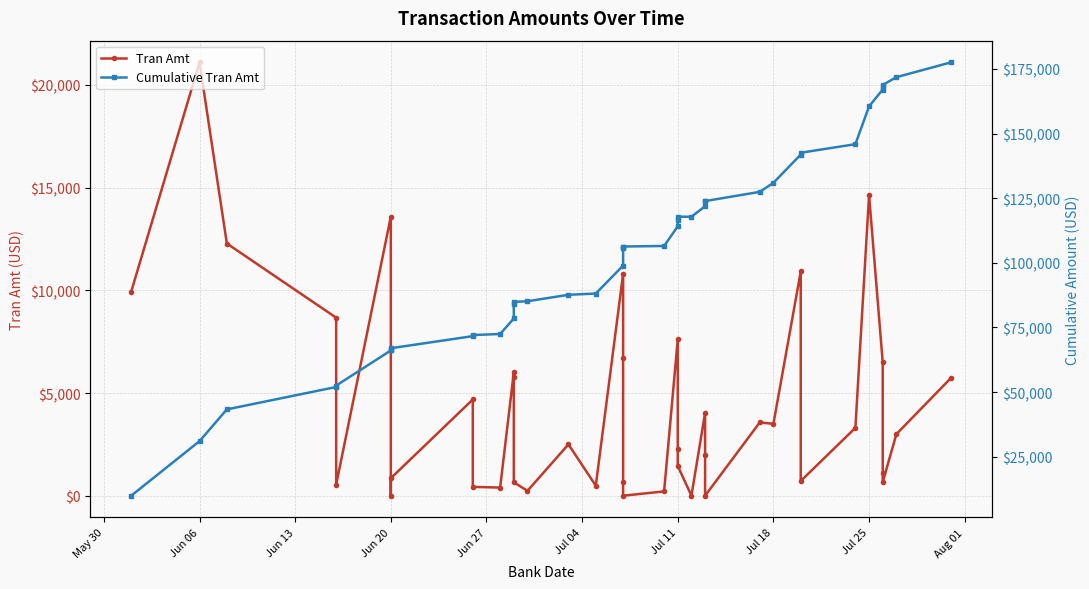

Count the number of categories in the chart.

40